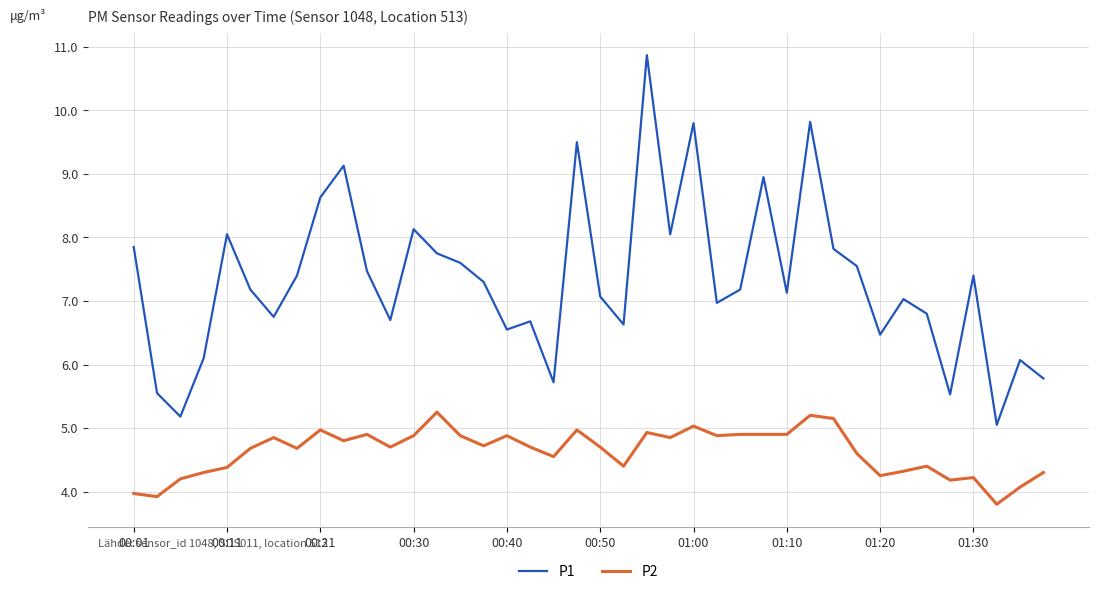

How many lines are shown in the chart?

2